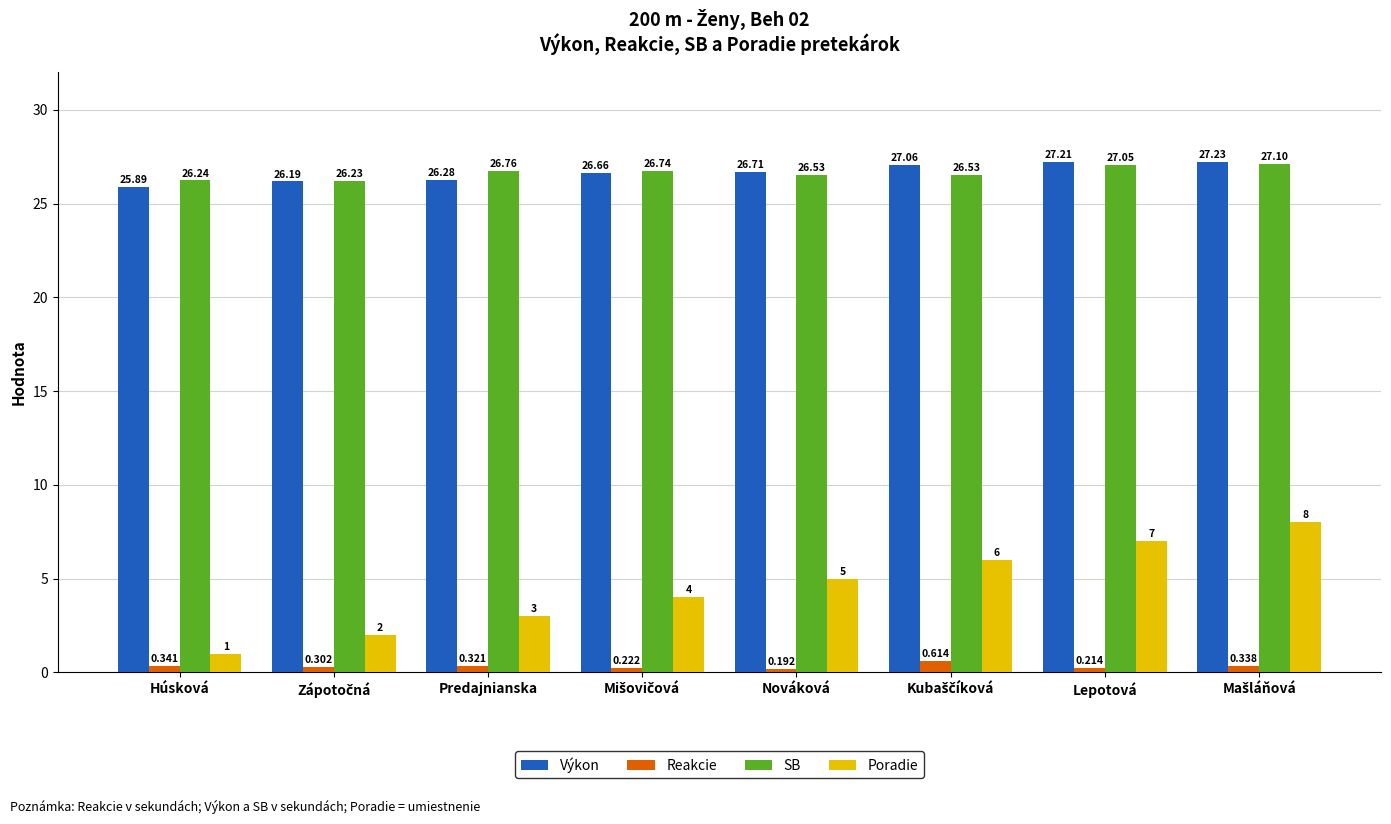

Which series has the largest total across all categories?

Výkon